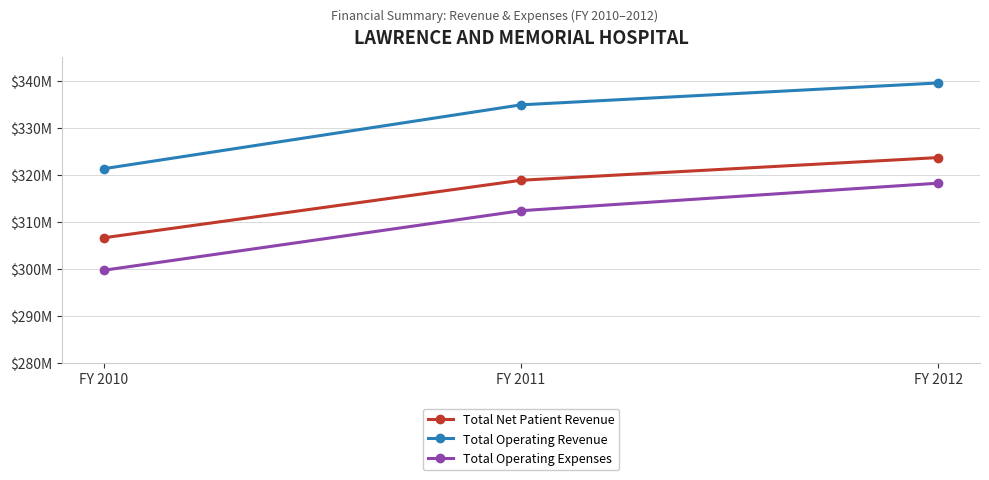

Which series has the largest total across all categories?

Total Operating Revenue